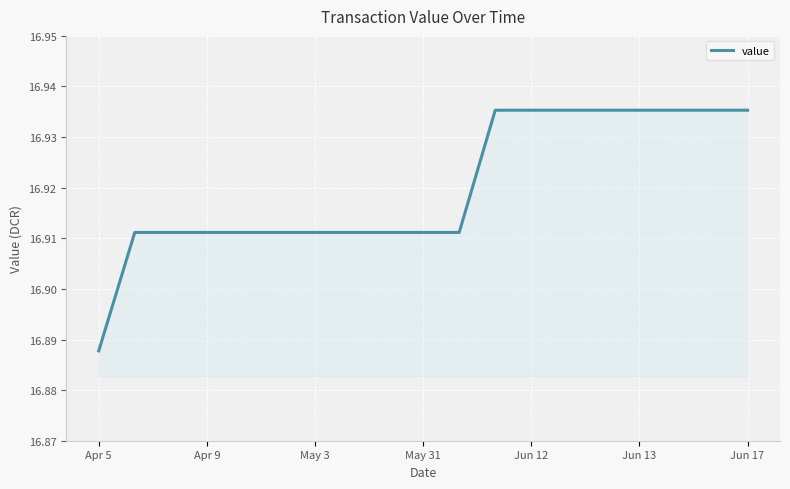

Is this an area chart (filled region under the line)?

Yes